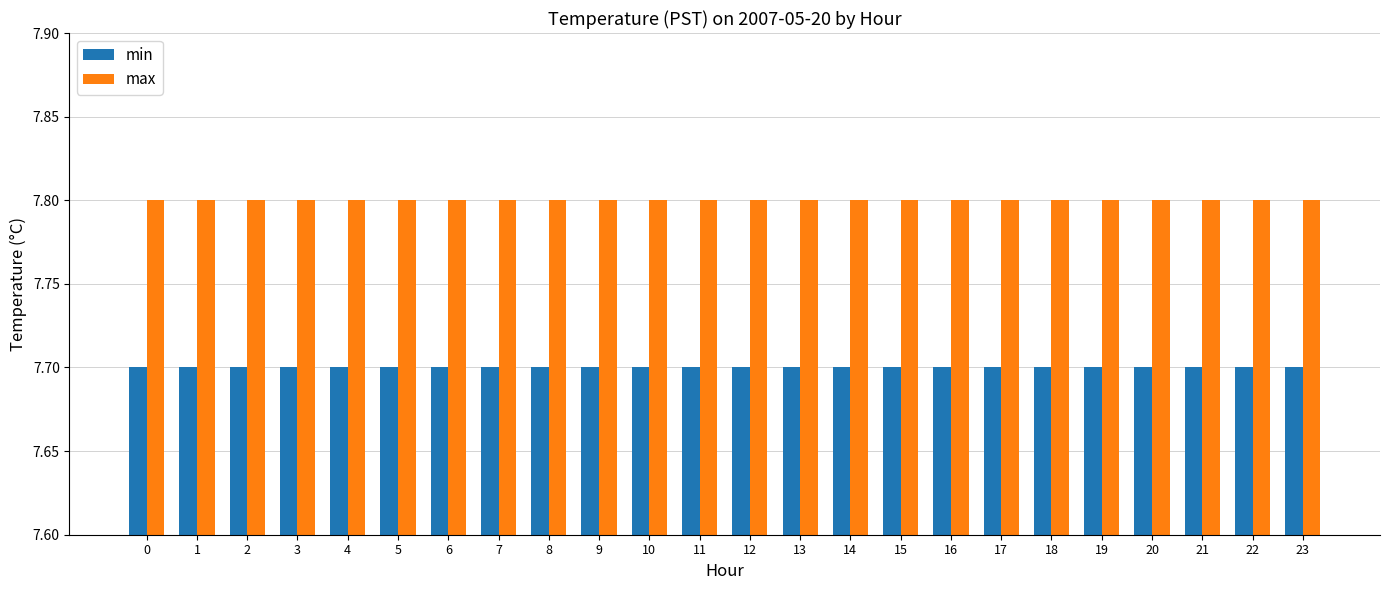

What is the minimum value shown in the chart?

7.7